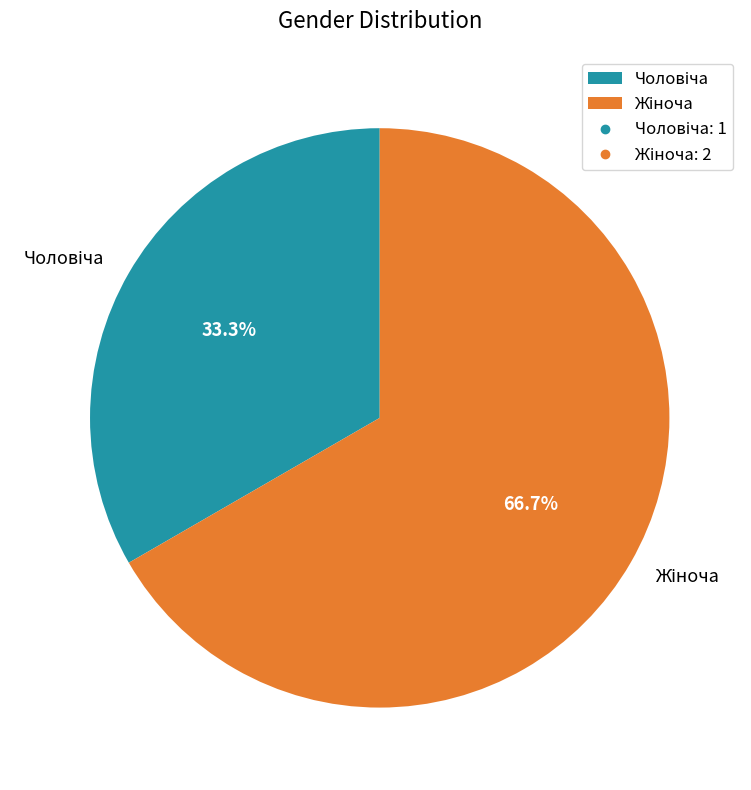

How many segments does this pie chart have?

2